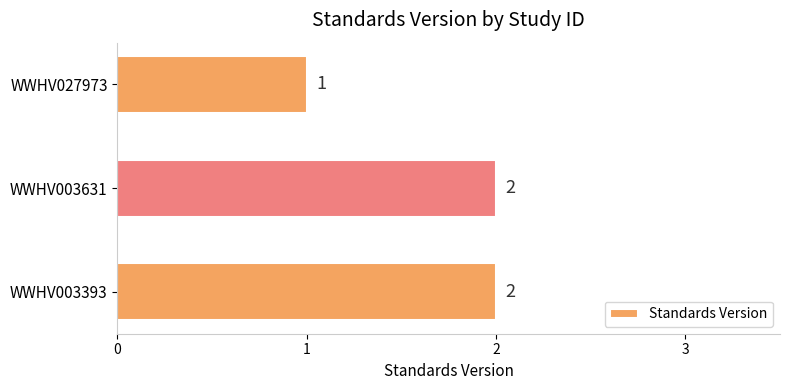

At which label is the value closest to 1?

WWHV027973